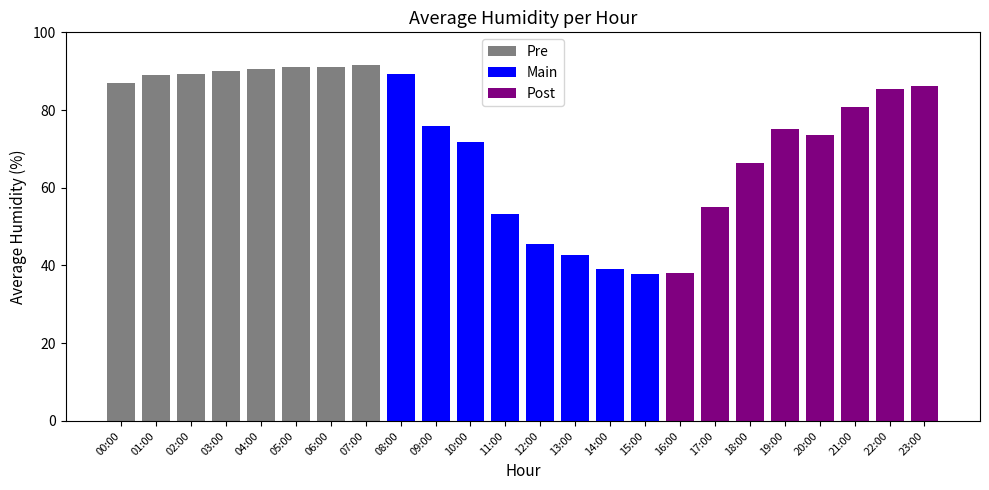

Rank the series by their maximum value, from highest to lowest.

Pre, Main, Post